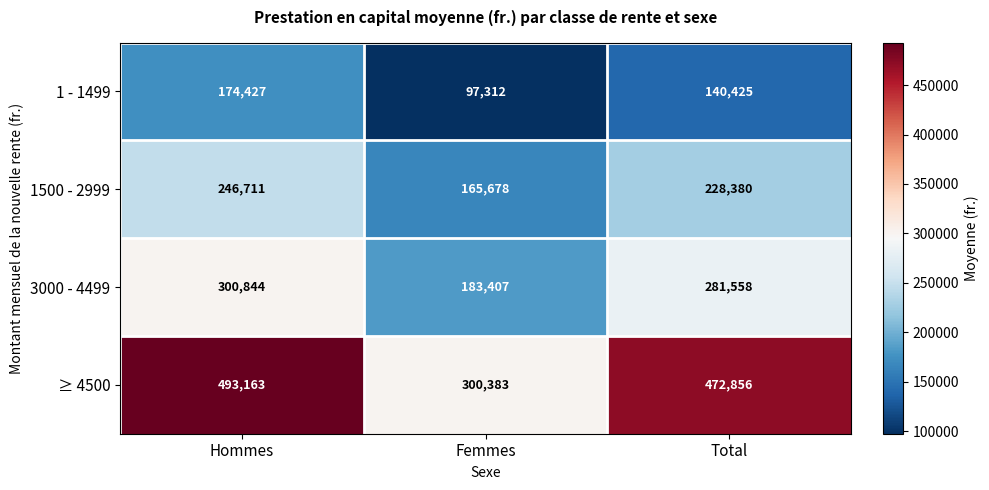

How many series are shown in this chart?

4